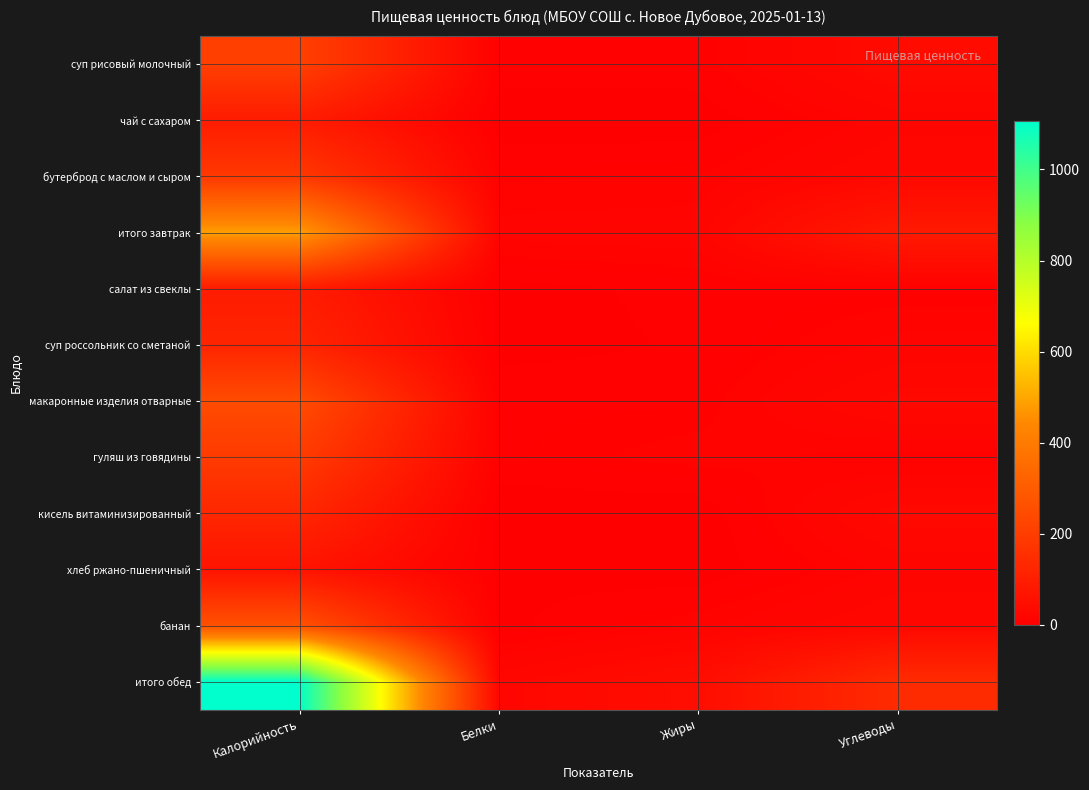

At which category does the chart reach its peak across all series?

Калорийность